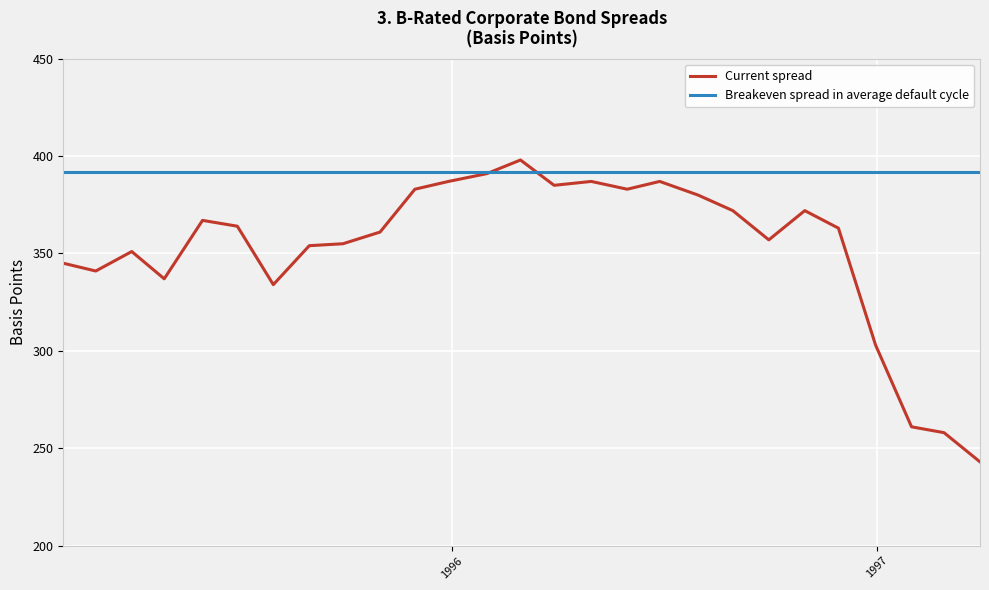

Which series has the largest total across all categories?

Breakeven spread in average default cycle